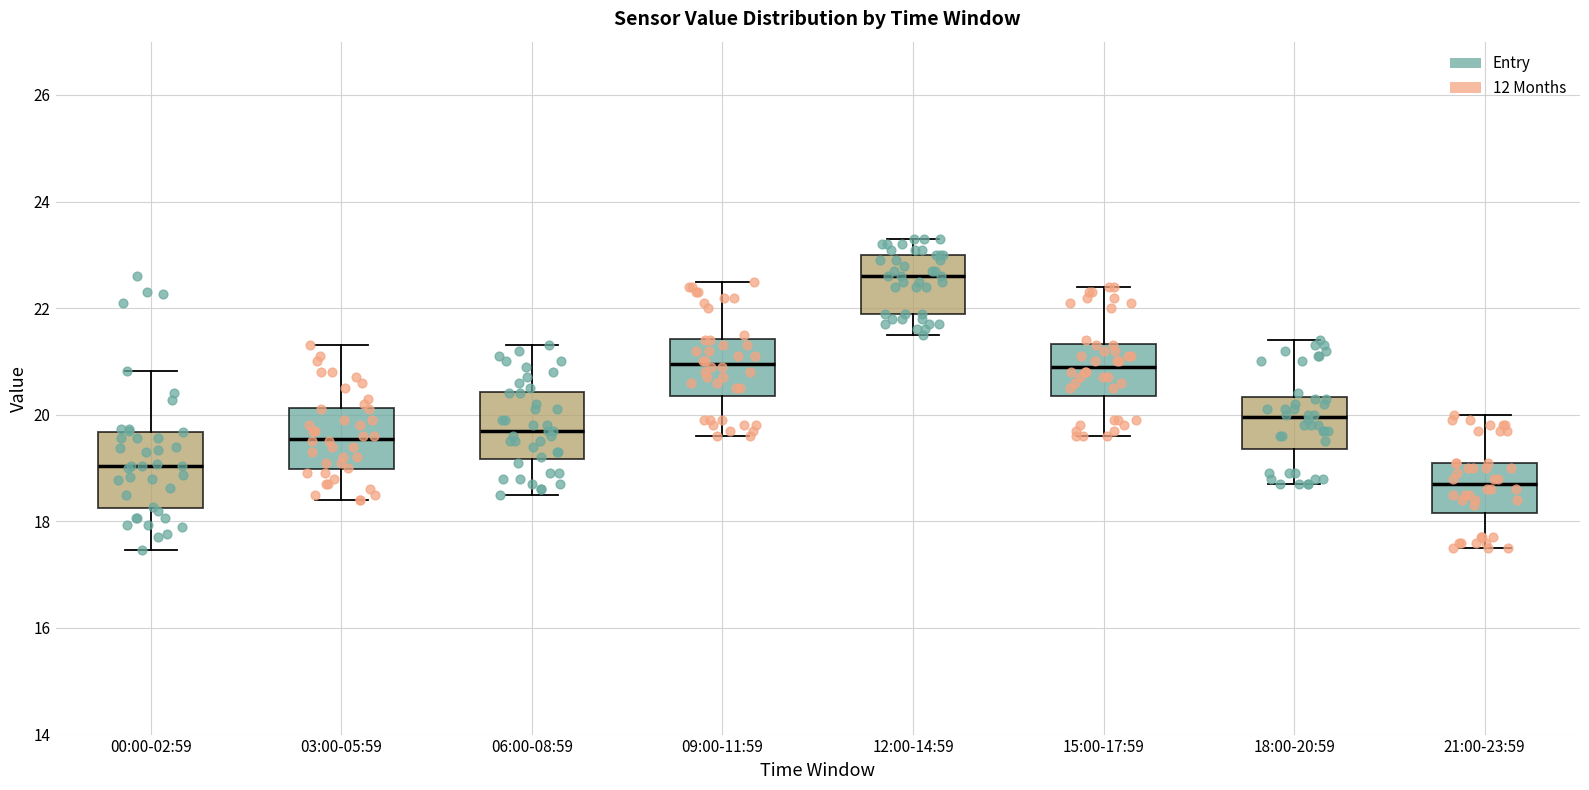

Reading left to right, transcribe this box plot: for each box, give where its median line is, the range the box spans, and where its two whiskers end, as read against the y-axis. The values are not printed on the chart, so give them approximately, as read against the axis.

00:00-02:59: median 19.0, box 18.2 to 19.6, whiskers 17.4 to 20.8
03:00-05:59: median 19.6, box 19.0 to 20.2, whiskers 18.4 to 21.4
06:00-08:59: median 19.8, box 19.2 to 20.4, whiskers 18.6 to 21.4
09:00-11:59: median 21.0, box 20.4 to 21.4, whiskers 19.6 to 22.6
12:00-14:59: median 22.6, box 22.0 to 23.0, whiskers 21.6 to 23.4
15:00-17:59: median 21.0, box 20.4 to 21.4, whiskers 19.6 to 22.4
18:00-20:59: median 20.0, box 19.4 to 20.4, whiskers 18.8 to 21.4
21:00-23:59: median 18.8, box 18.2 to 19.2, whiskers 17.6 to 20.0